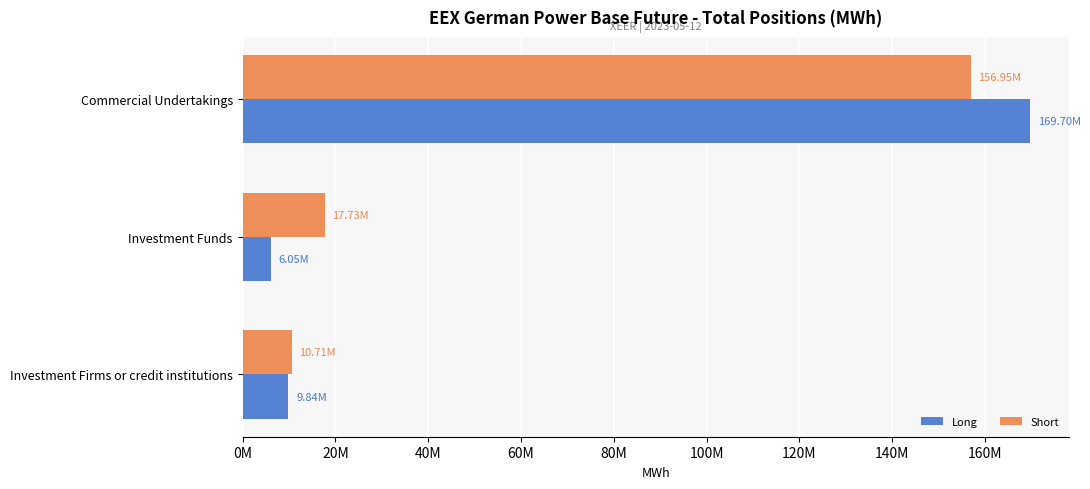

What are all the series names shown in the legend?

Long, Short